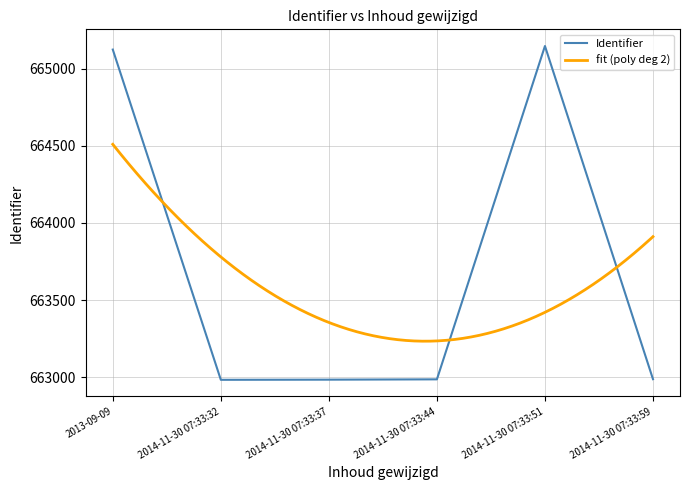

What is the label of the 5th point from the right?

2014-11-30 07:33:32